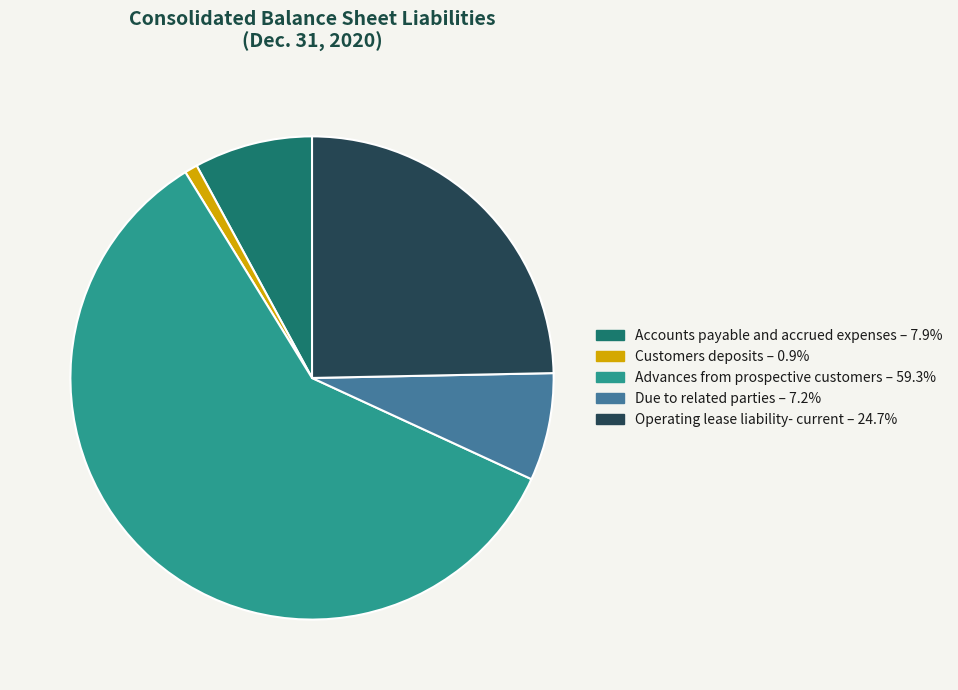

Is it true that Due to related parties is 7% of the pie?

True